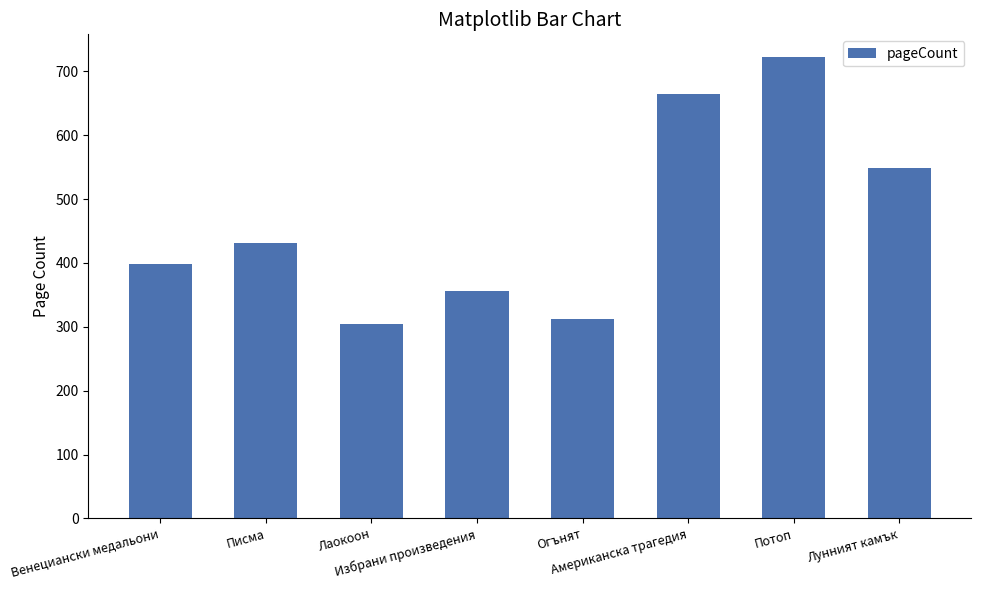

Rank the categories by value from highest to lowest.

Потоп, Американска трагедия, Лунният камък, Писма, Венециански медальони, Избрани произведения, Огънят, Лаокоон